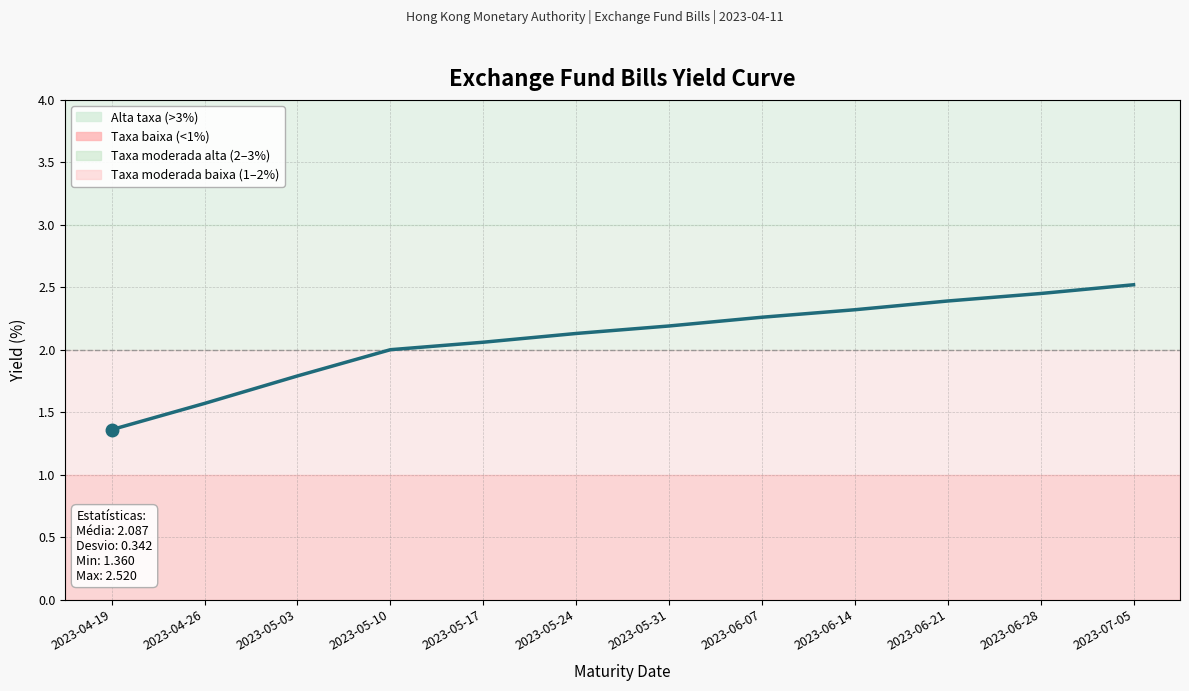

What is the change in value from 2023-05-17 to 2023-06-21?

+0.3